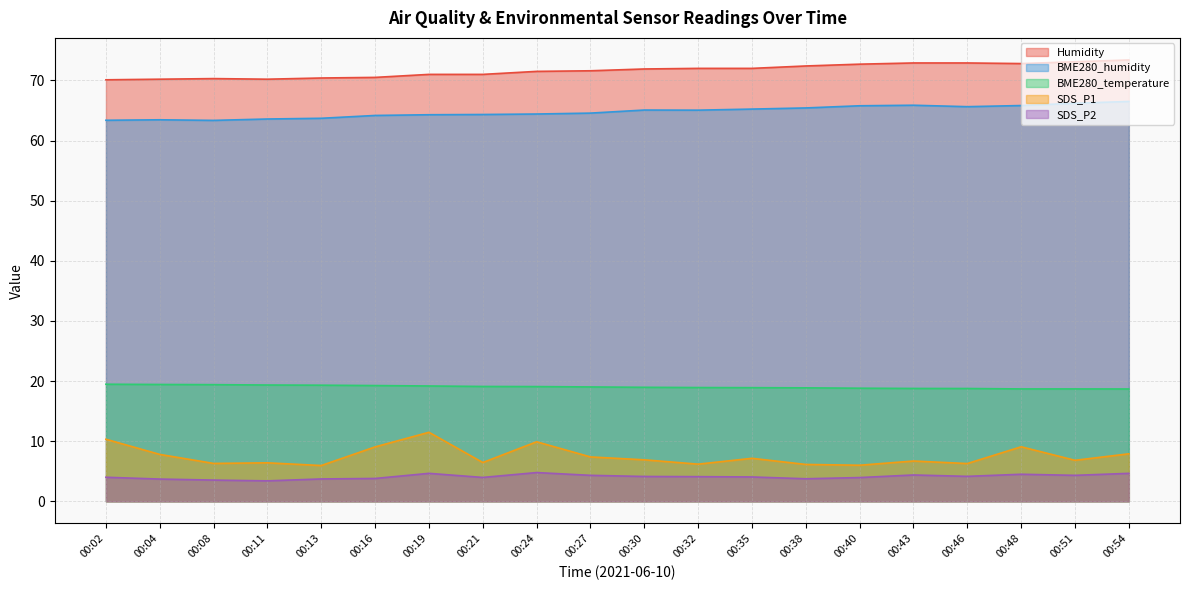

Does the chart have visible grid lines?

Yes